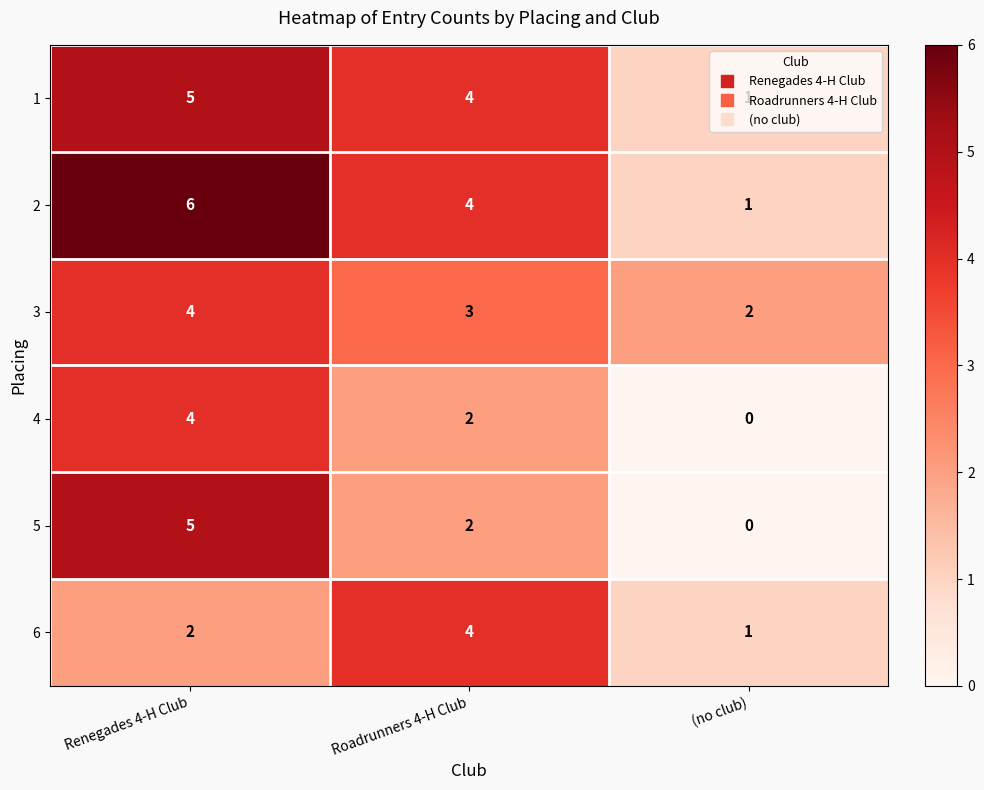

At which category is the sum across all series the highest?

Renegades 4-H Club